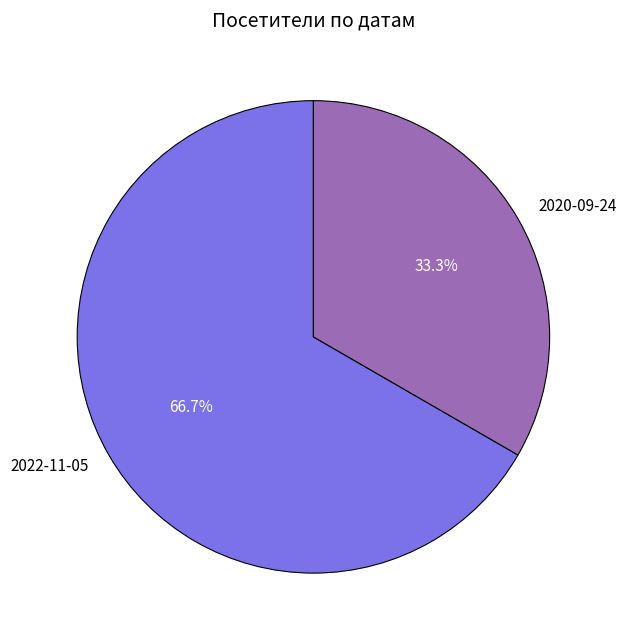

Is 2020-09-24 the majority of the pie?

No